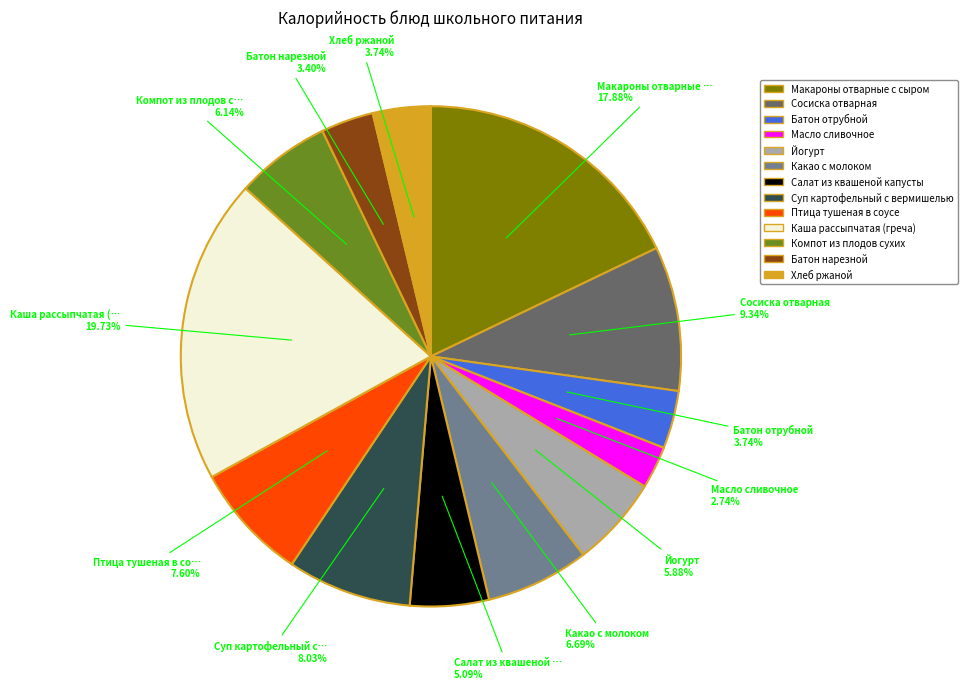

Which category has the biggest portion of the pie?

Каша рассыпчатая (греча)